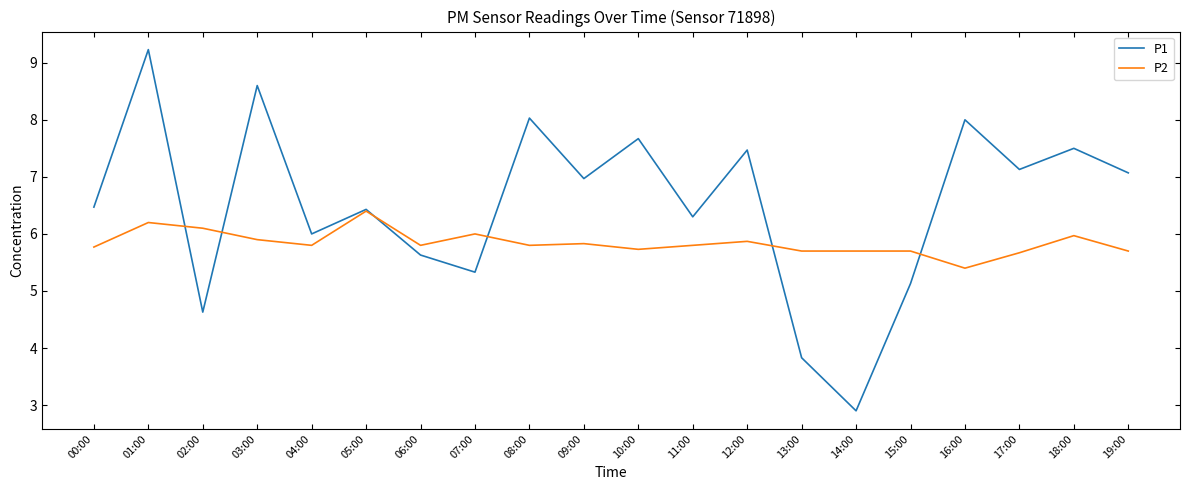

What is the total value across all series at 16:00?

13.4